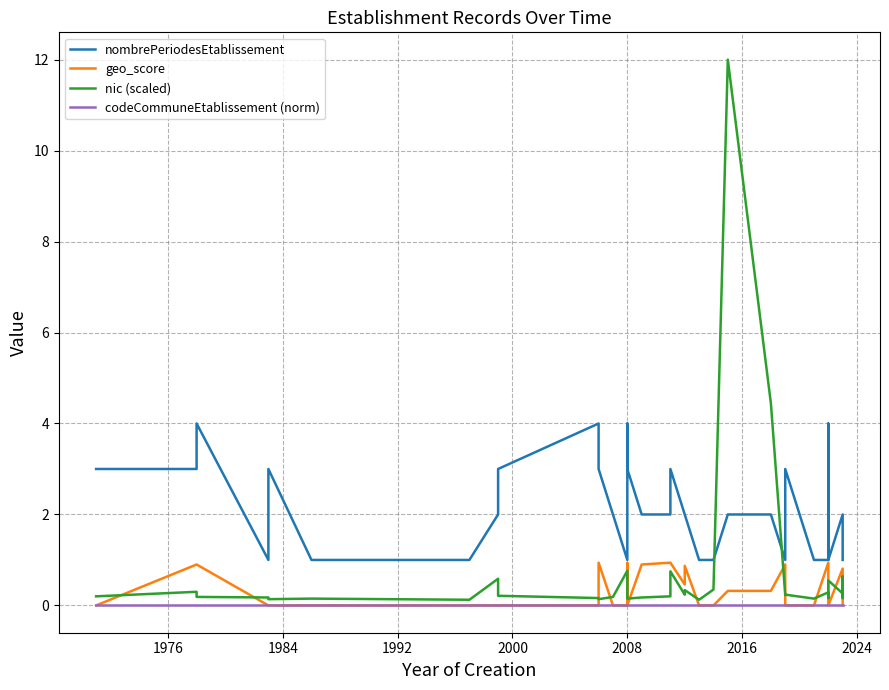

What is the greatest value displayed?

12.0